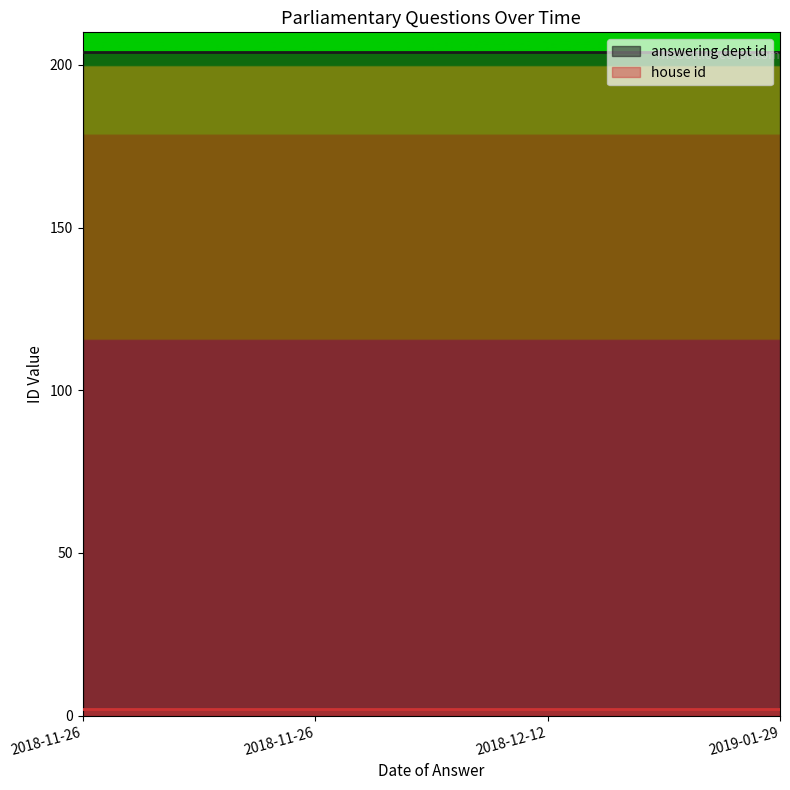

What is the smallest value displayed?

2